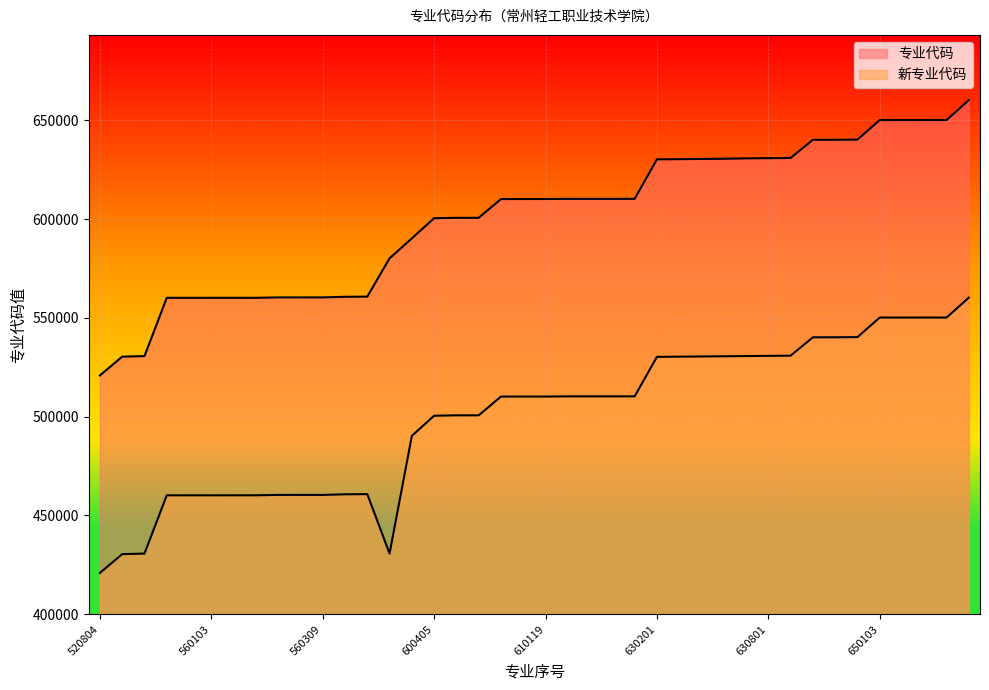

What value does the 专业代码分布 series have at 600601, to the nearest 50?

600600